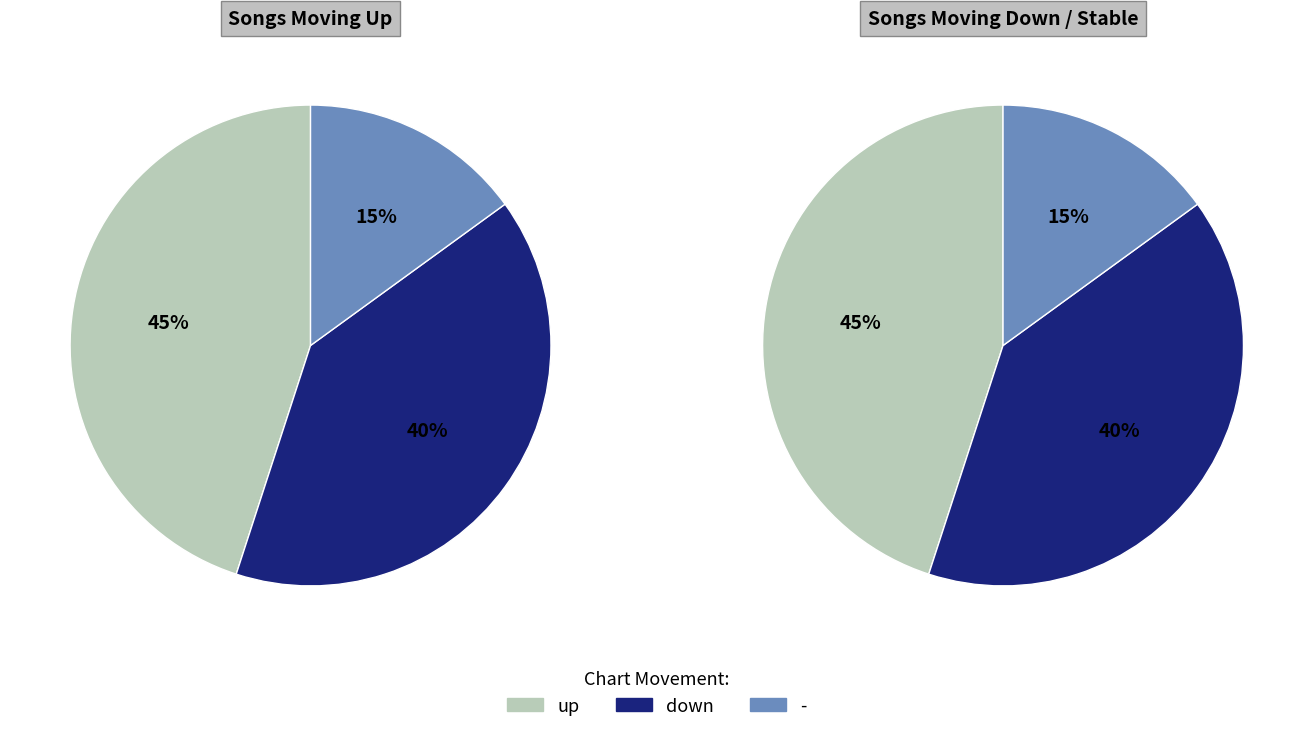

Which category has the smallest portion of the pie?

-